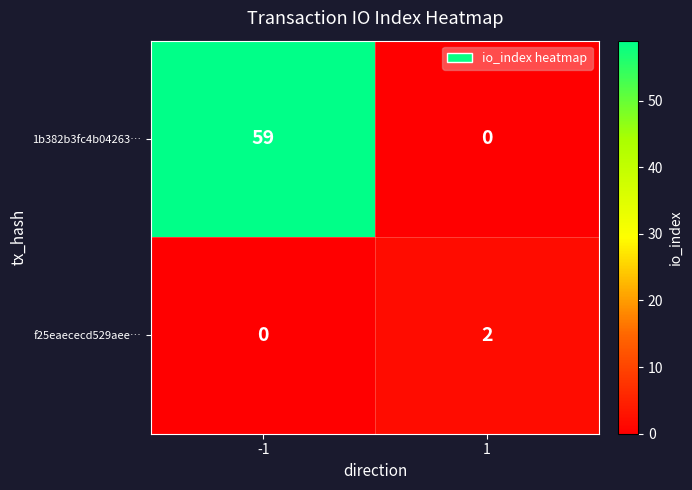

Reading right to left, list all the values displayed in this chart.

1b382b3fc4b04263…: 1=0	-1=59
f25eaececd529aee…: 1=2	-1=0